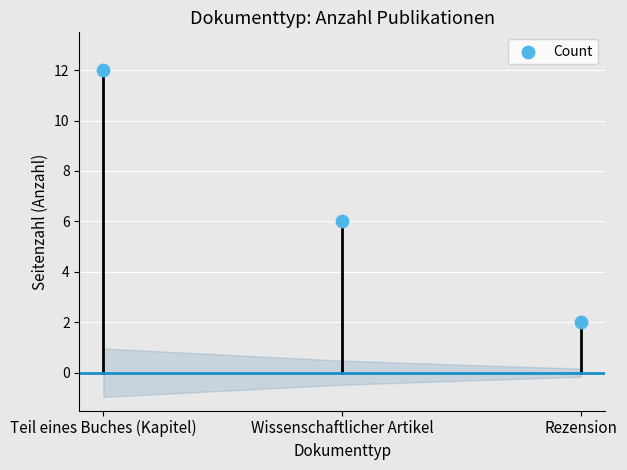

What is the average Y value?

7